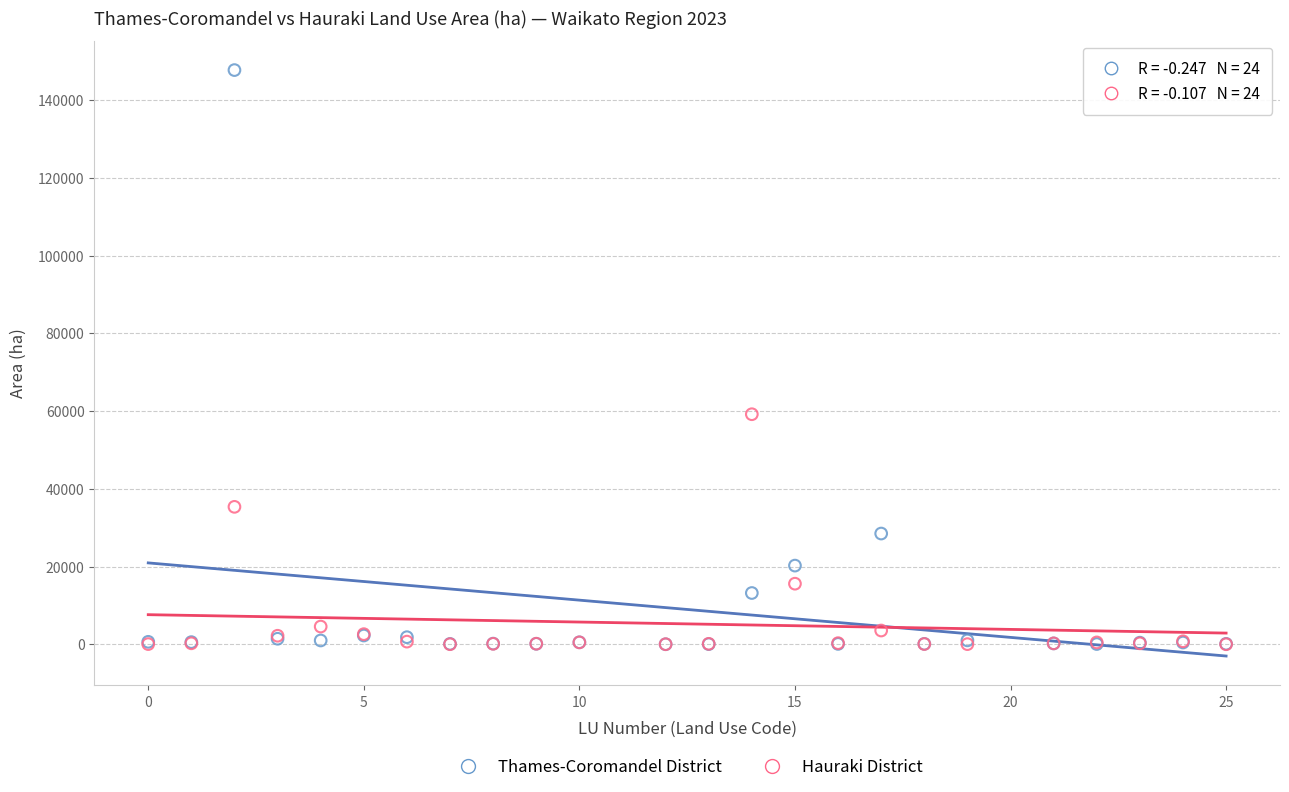

Across all series, what Y value is closest to 73887?

59201